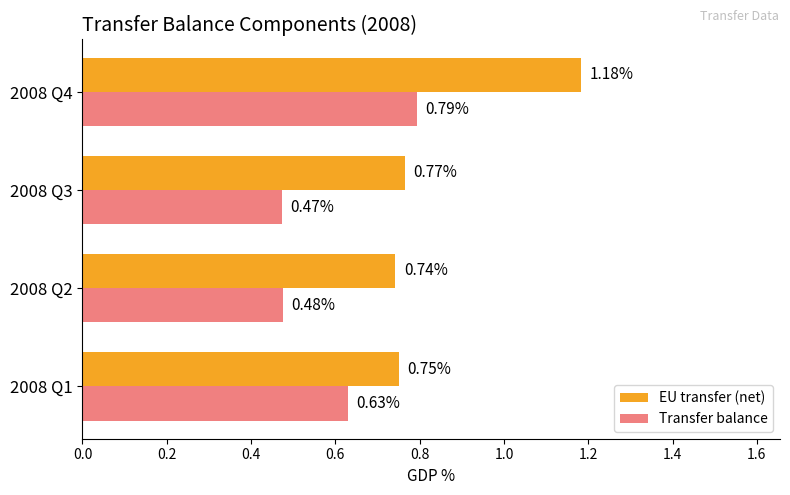

Rank the series by their average value, from lowest to highest.

Transfer balance, EU transfer (net)